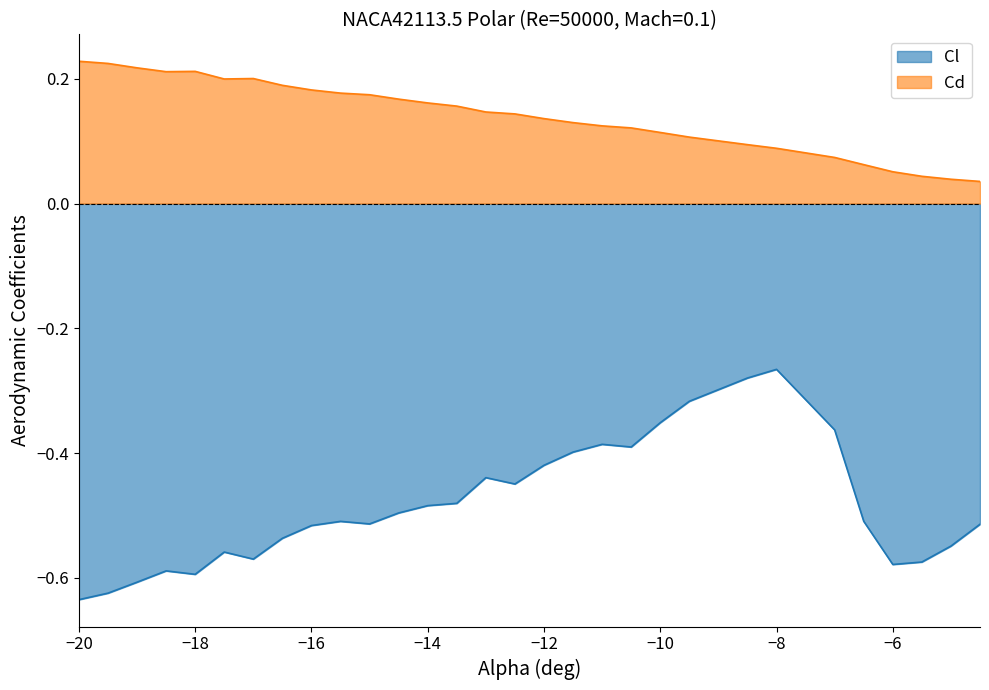

Rank the series by their maximum value, from lowest to highest.

Cl, Cd